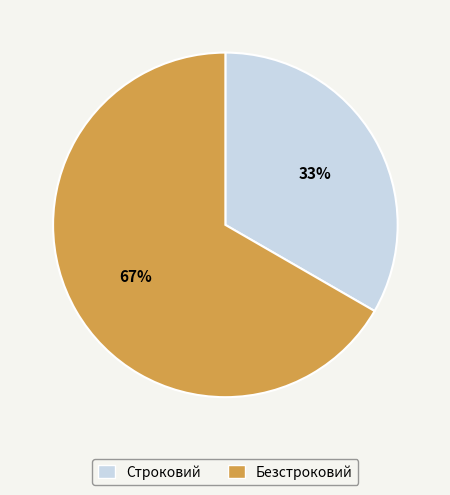

What percentage is the Безстроковий slice, to the nearest percent?

67%